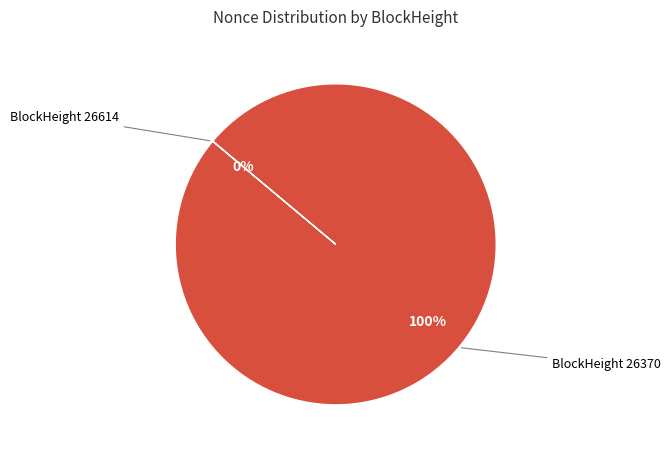

To the nearest percent, what percentage of the pie is BlockHeight 26370?

100%